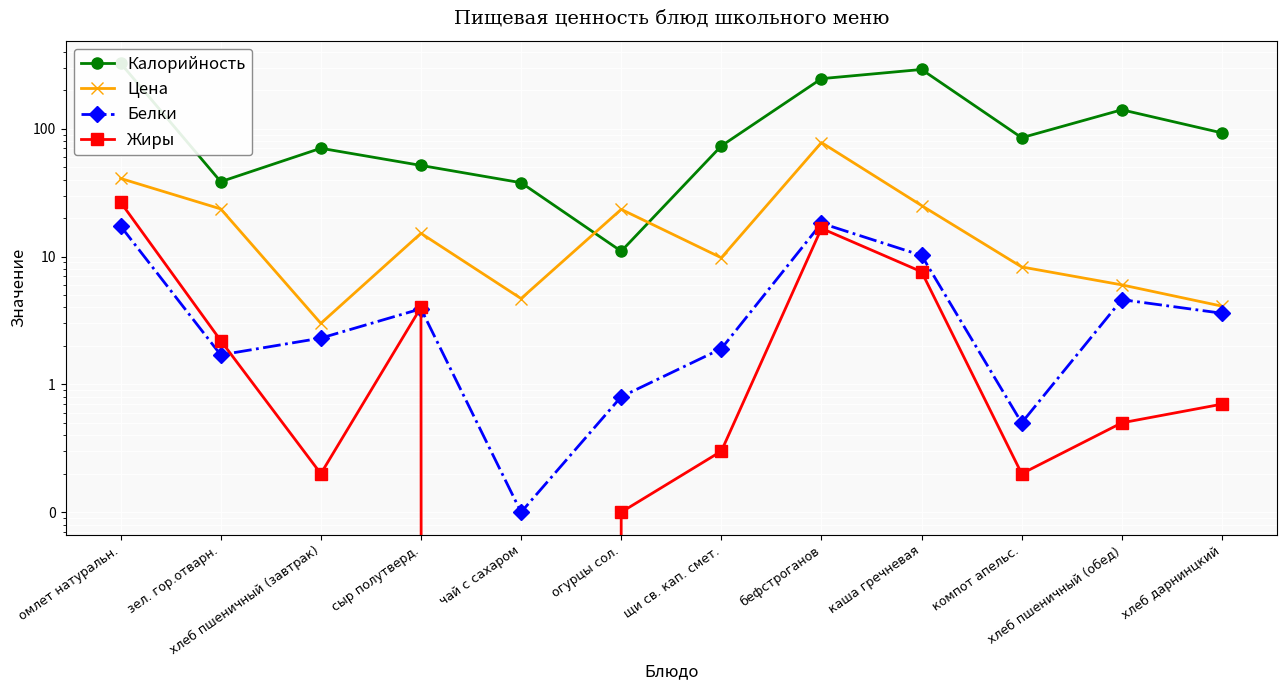

What position from the right is хлеб пшеничный (обед)?

2